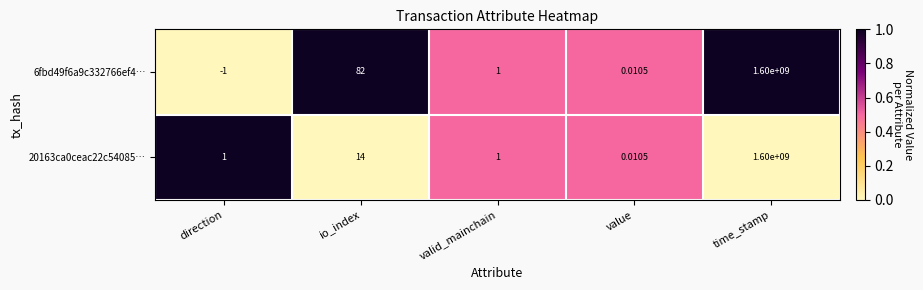

At which category is the sum across all series the highest?

time_stamp